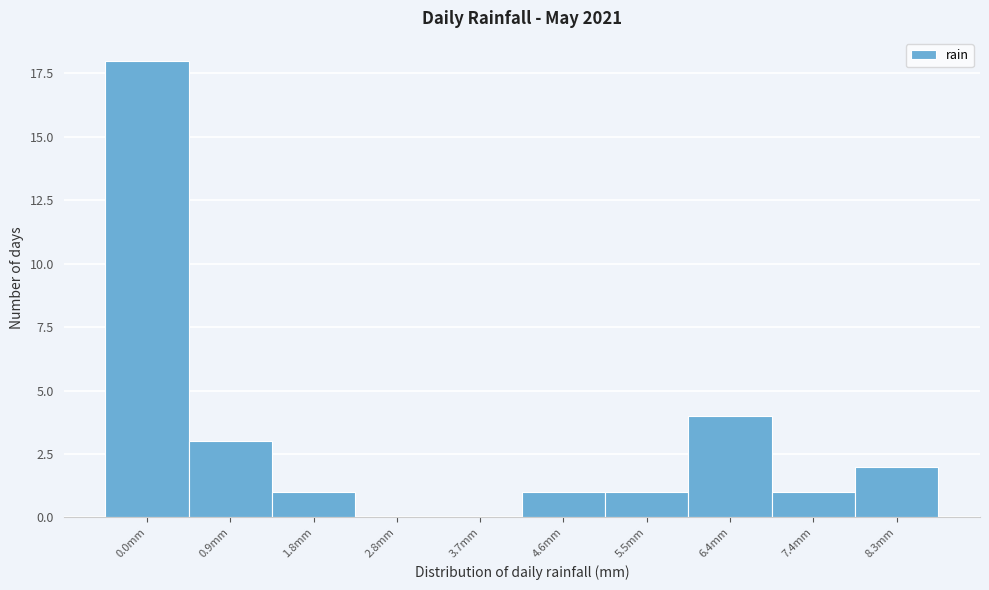

Reading left to right, list all the values displayed in this chart.

0.0mm=18	0.9mm=3	1.8mm=1	2.8mm=0	3.7mm=0	4.6mm=1	5.5mm=1	6.4mm=4	7.4mm=1	8.3mm=2